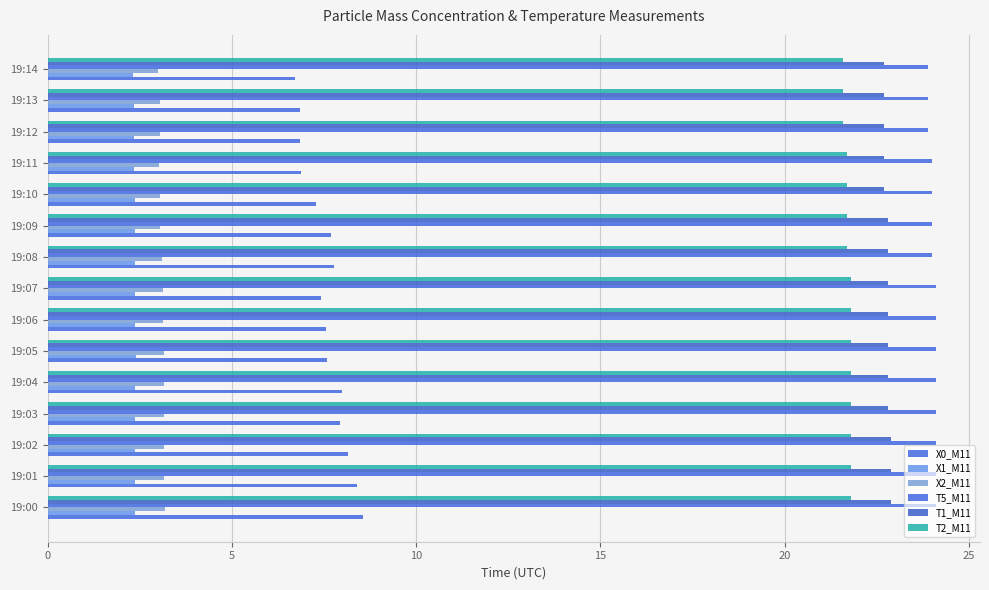

At how many categories does at least one series exceed 9?

15